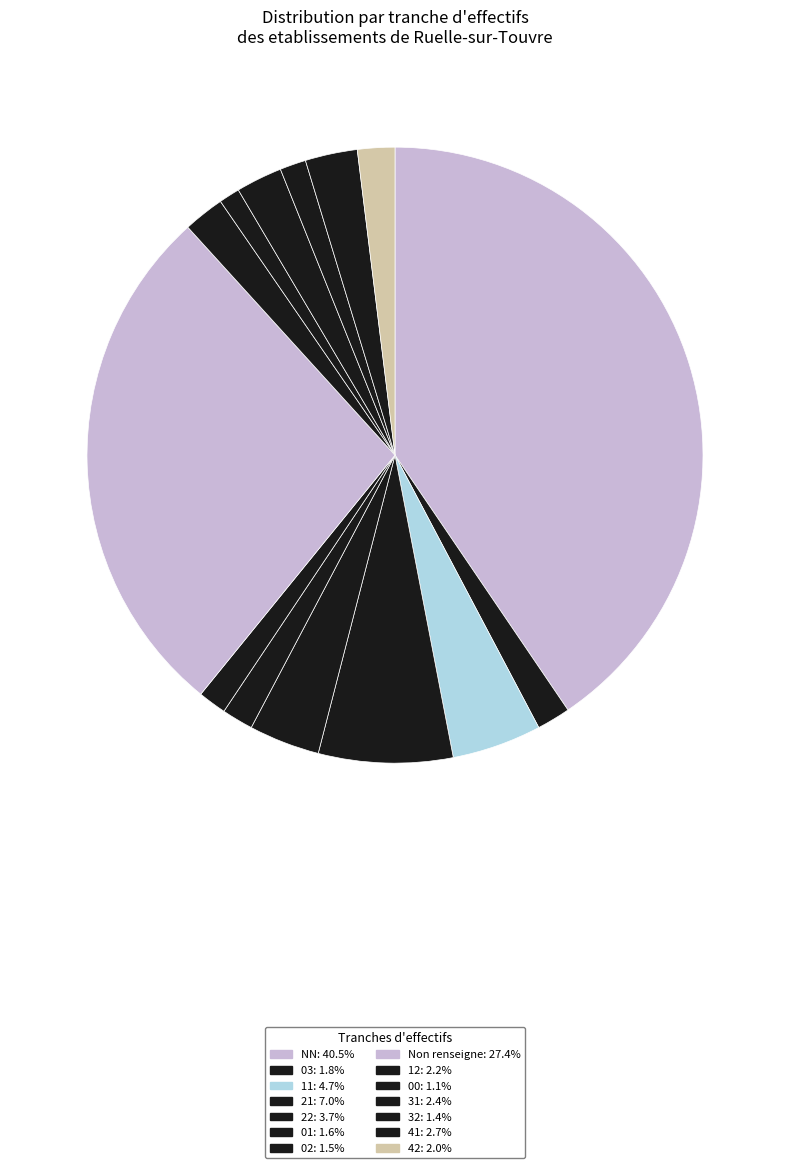

Which slice is the smallest?

00